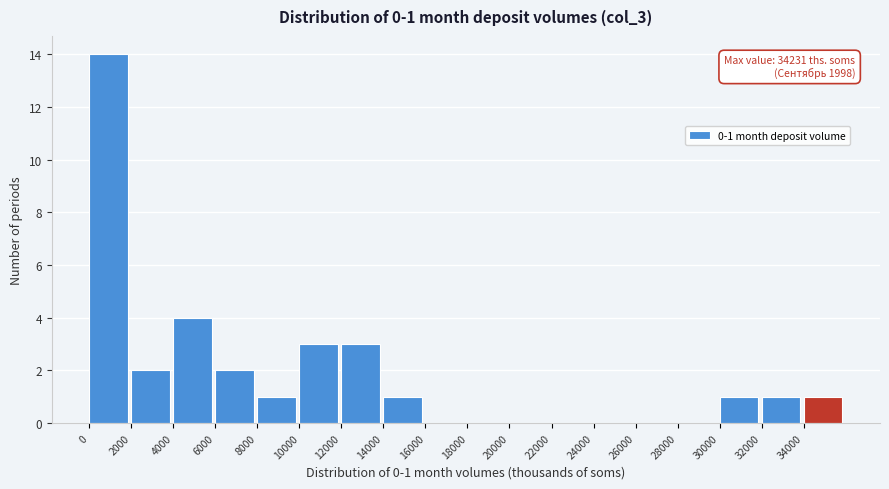

Over which range of the x-axis is the bar tallest?

0 to 2000